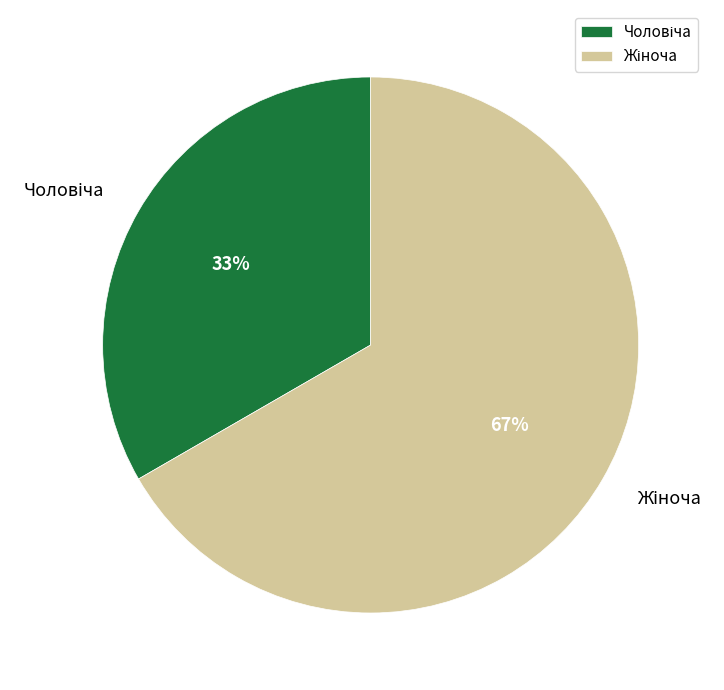

Does any single category account for the majority?

Yes